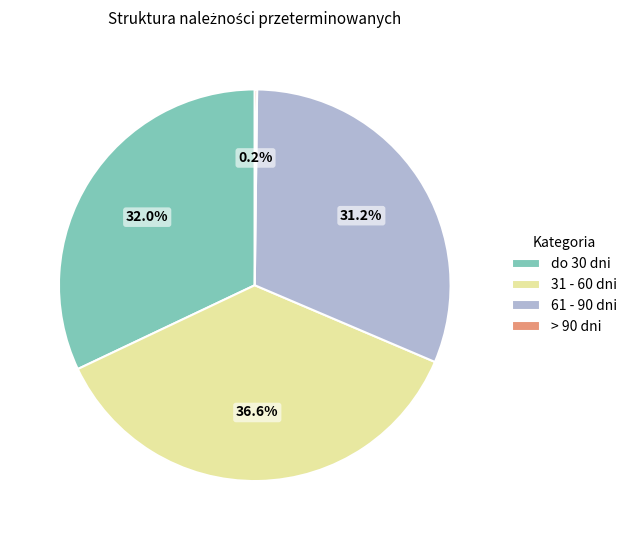

True or false: 31 - 60 dni accounts for 37% of the total.

True